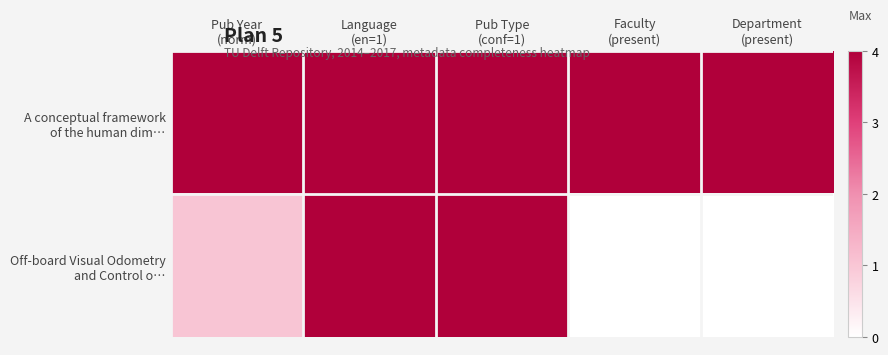

Which series changed the most between Pub Year (norm) and Department (present)?

Off-board Visual Odometry and Control o…